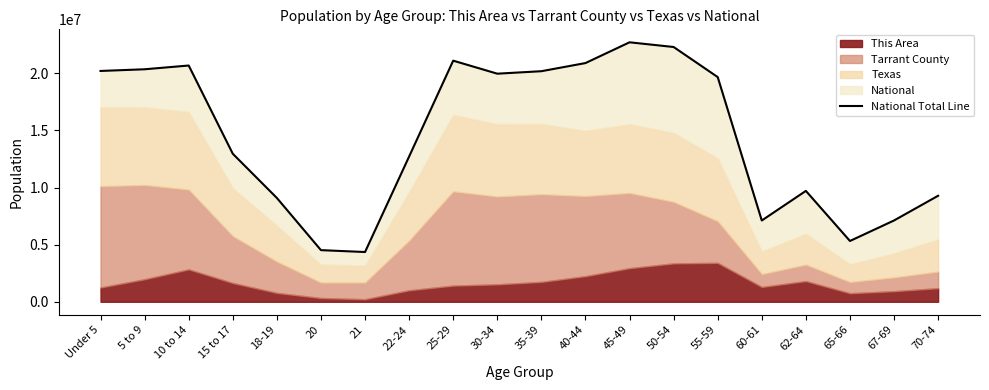

What is the label of the 20th point from the left?

70-74